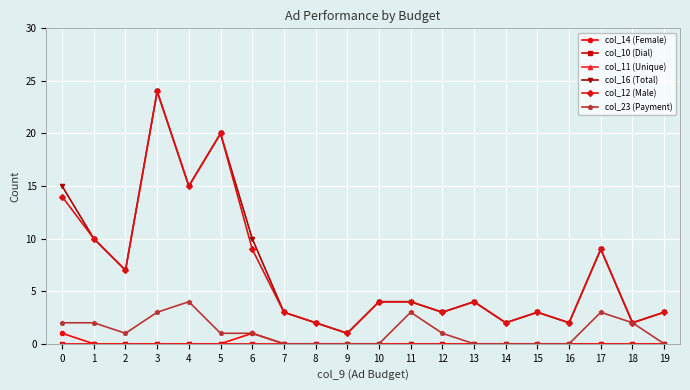

What is the value of the col_12 (Male) point at the 1st from the left?

14